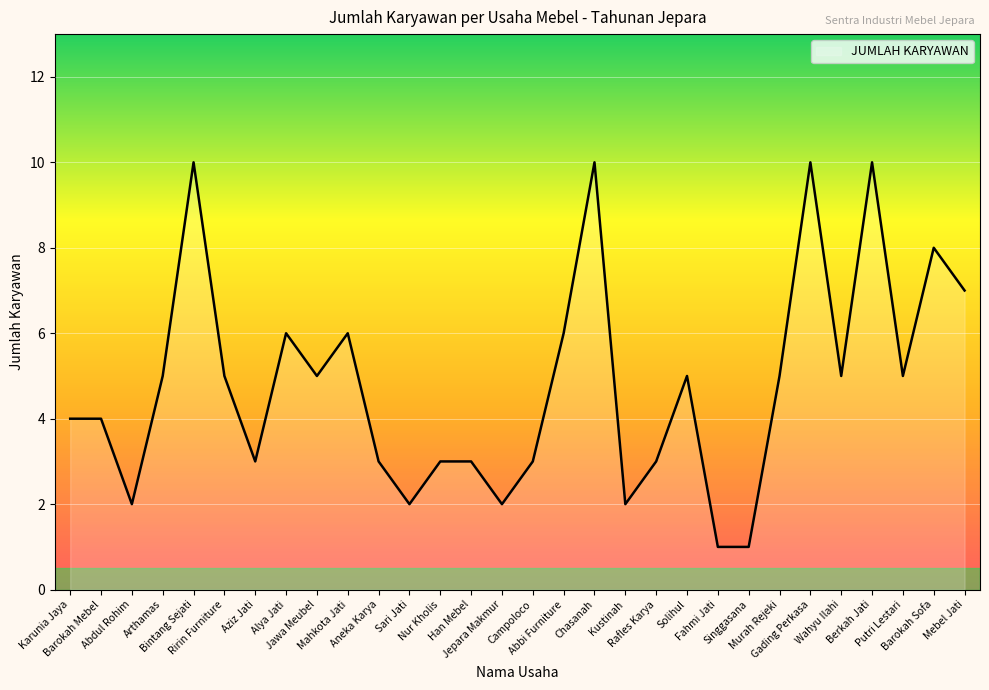

What is the difference between the maximum and minimum values?

9